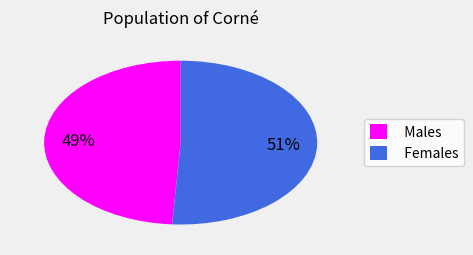

Is it true that Males is 49% of the pie?

True